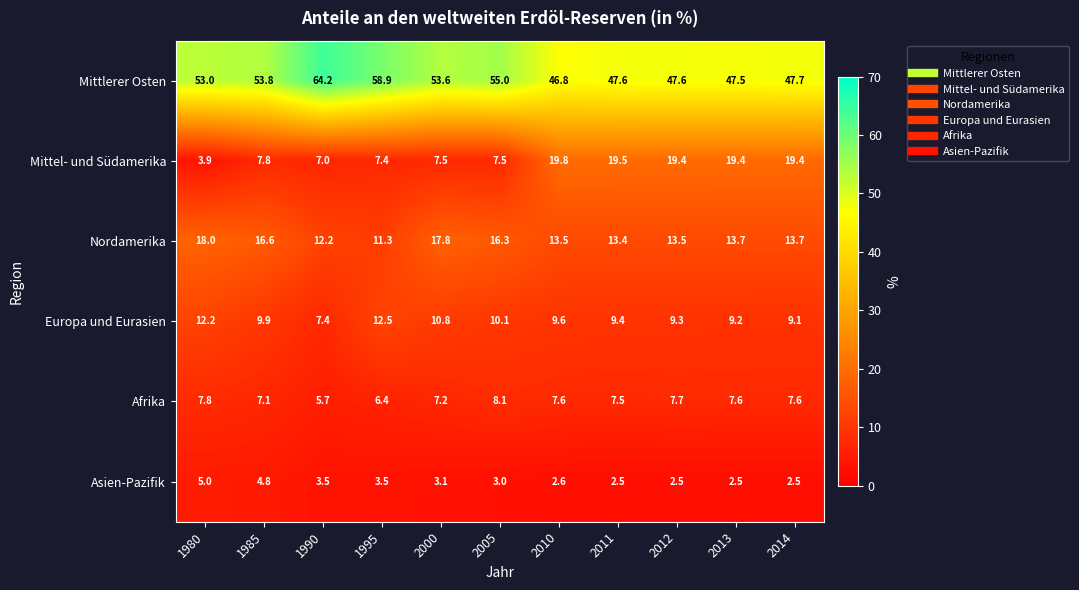

Rank the series by their maximum value, from highest to lowest.

Mittlerer Osten, Mittel- und Südamerika, Nordamerika, Europa und Eurasien, Afrika, Asien-Pazifik